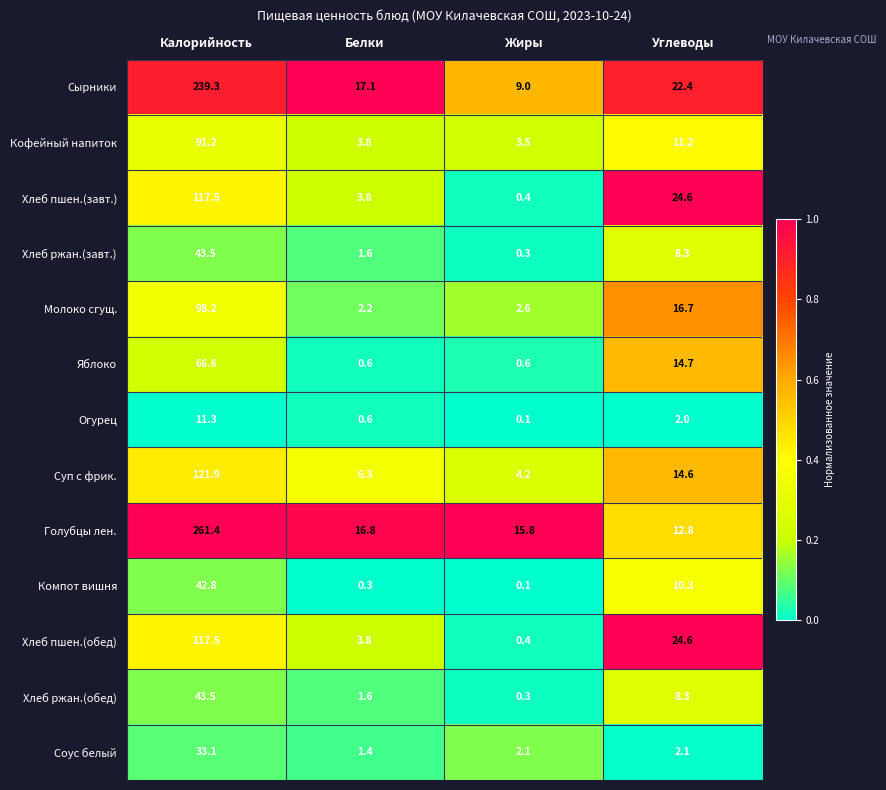

At which category does the chart reach its peak across all series?

Калорийность